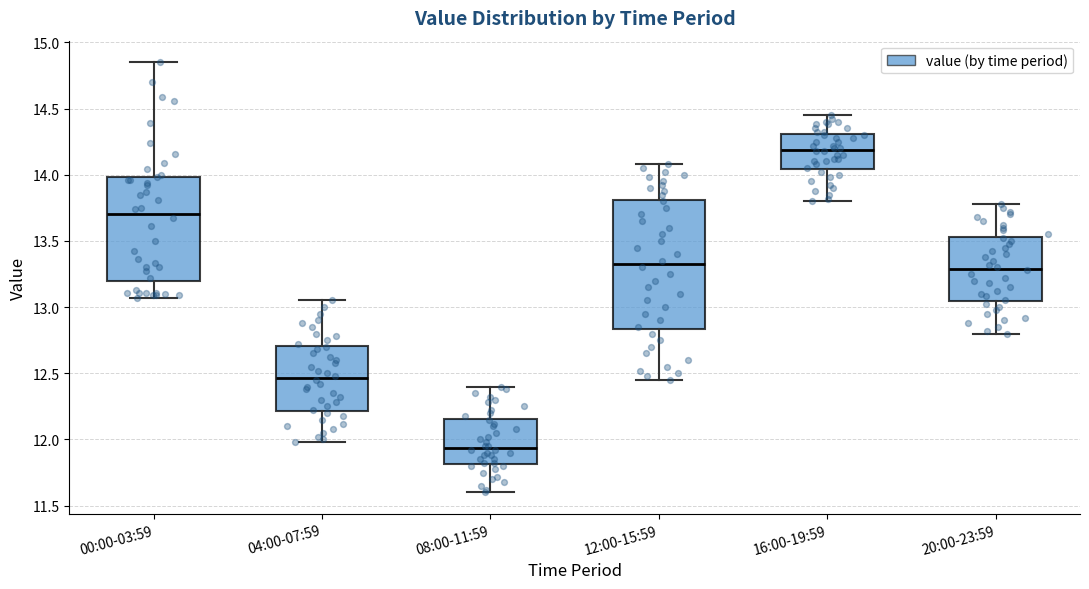

Comparing the boxes themselves (not the whiskers), which one is the tallest?

12:00-15:59